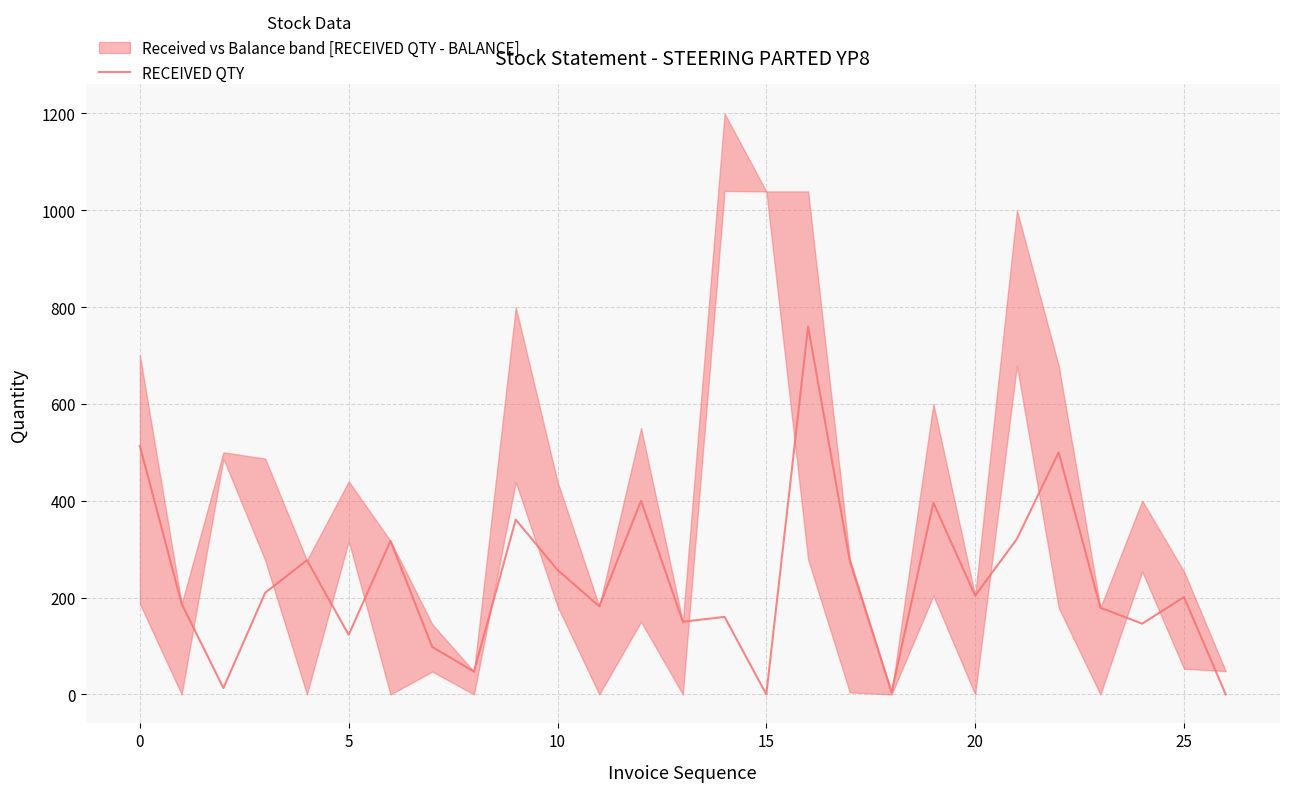

What is the sum of the values at 16 and 19?

1156